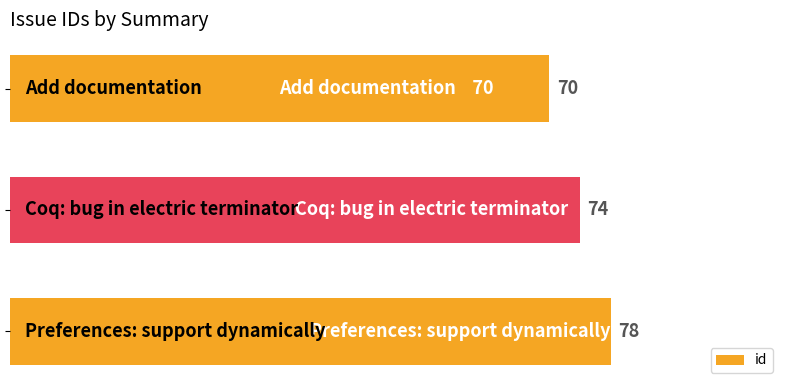

Reading bottom to top, transcribe all the data shown in this chart.

78	74	70